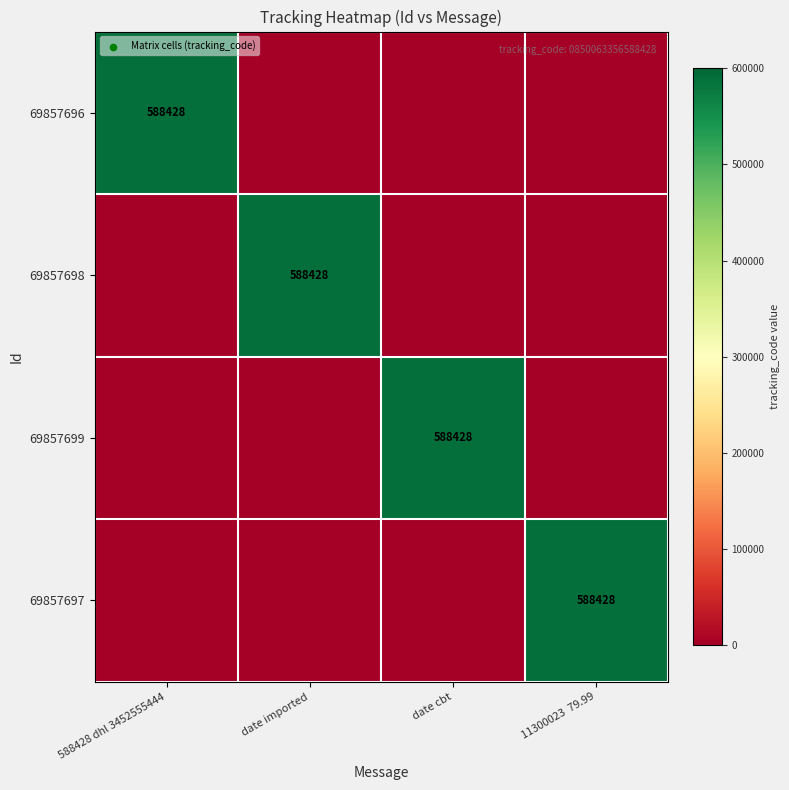

Is it true that 69857698 equals 588428 at date imported?

True